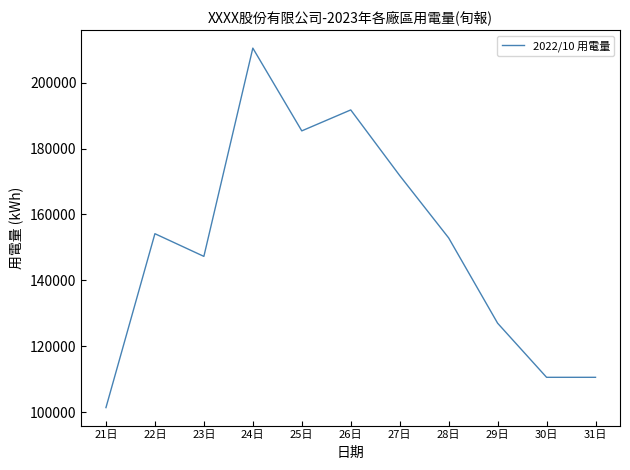

What is the minimum value shown in the chart?

101351.5